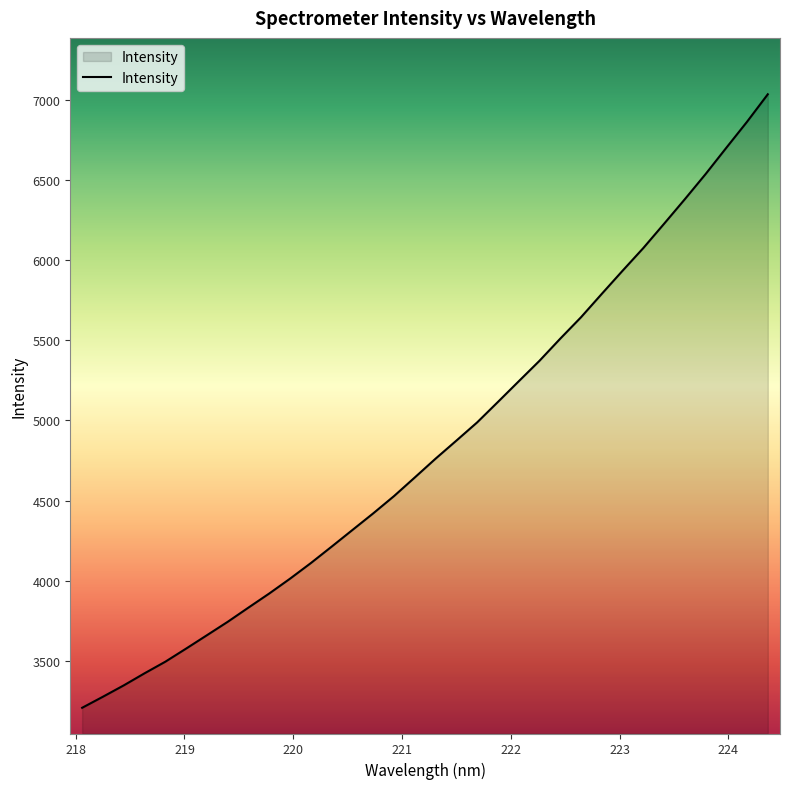

How many categories are shown in the chart?

34